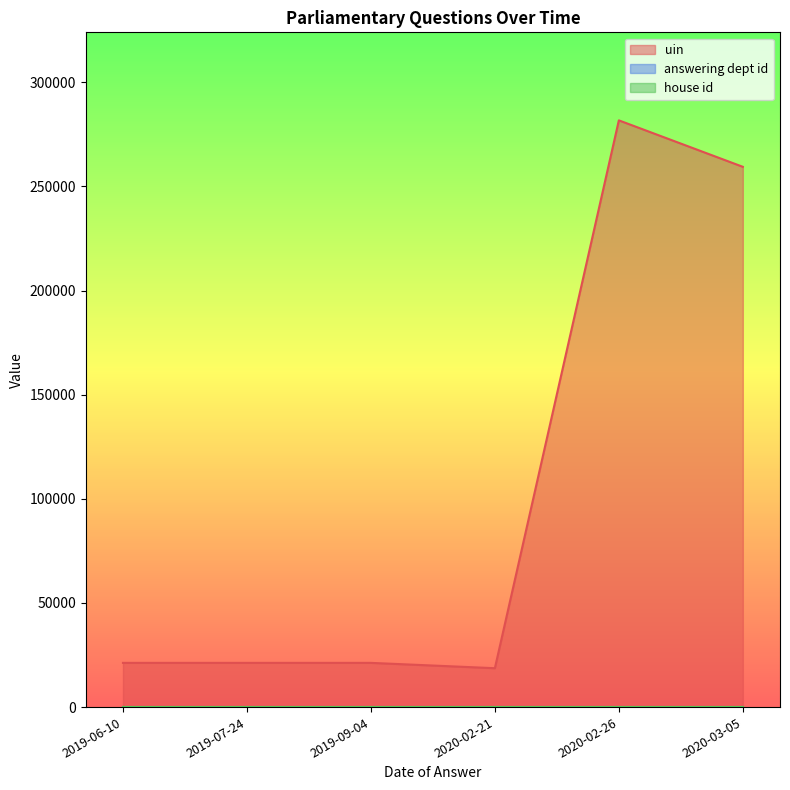

The uin series shows 10898 at 2020-02-21. True or false?

False